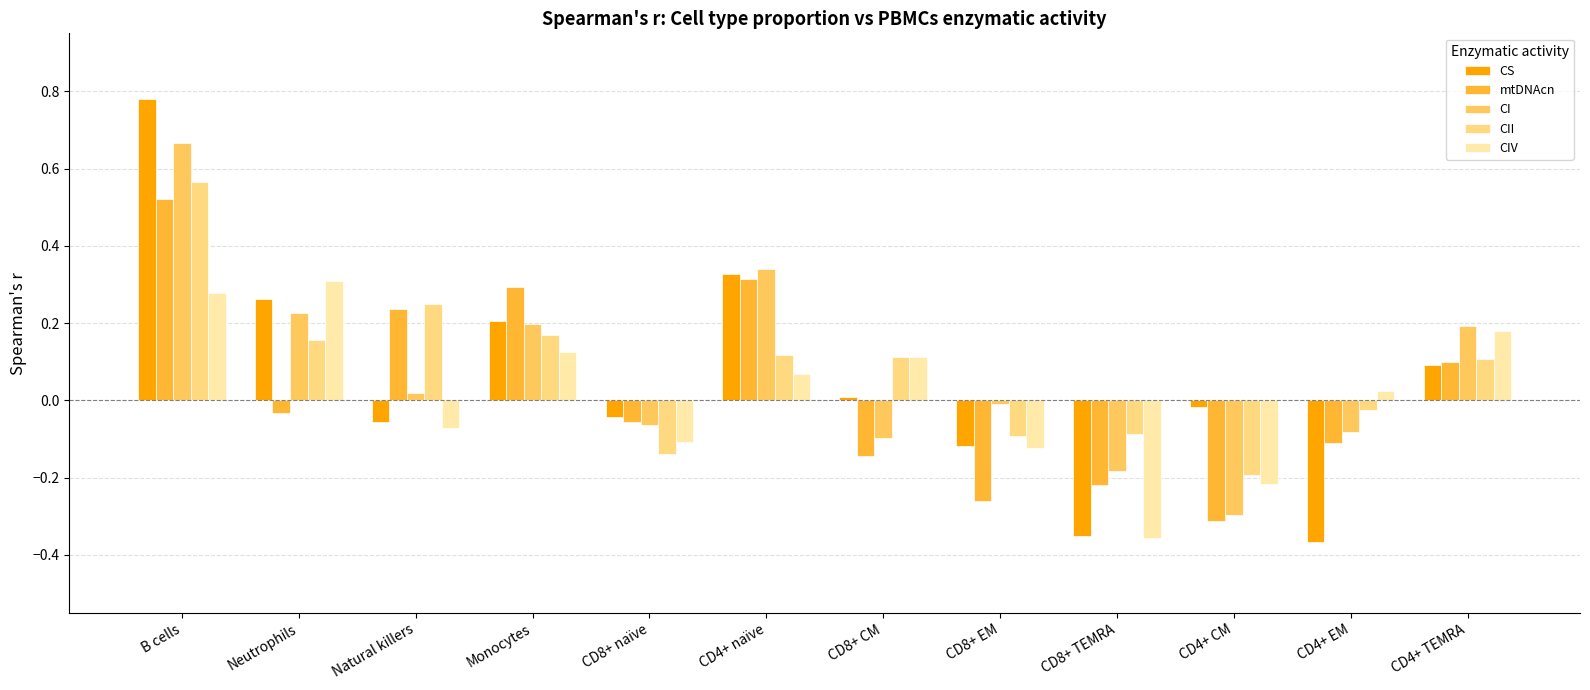

What is the label of the 9th bar from the left?

CD8+ TEMRA